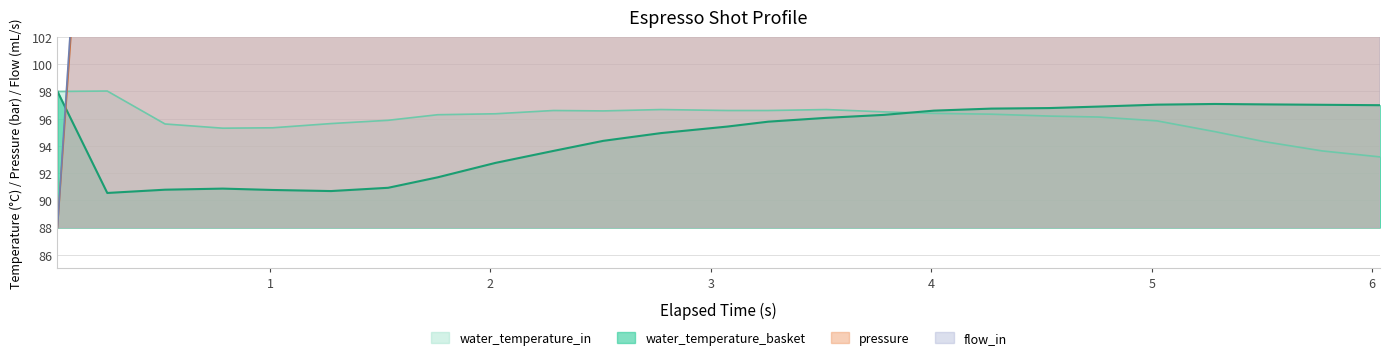

Where is the first local maximum for pressure?

0.524